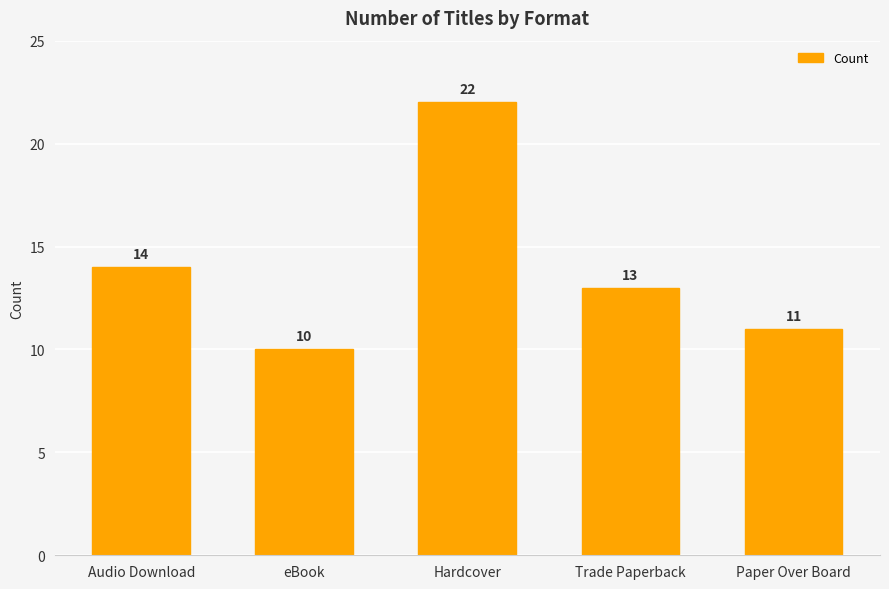

What is the sum of all values?

70